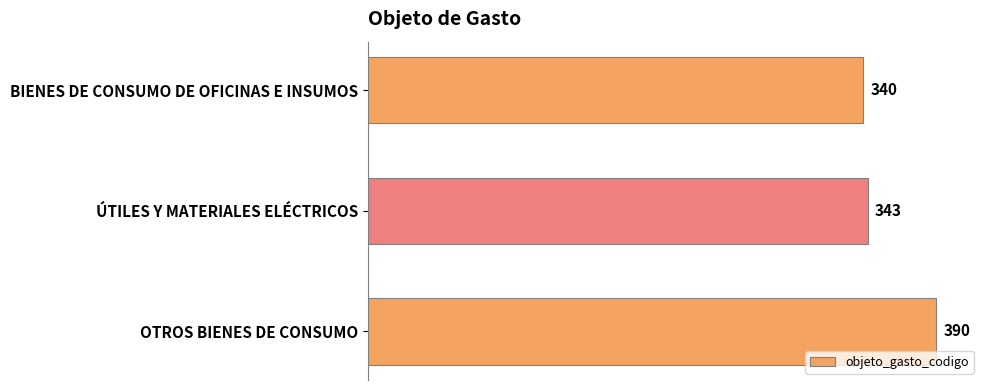

How many values are below 343?

1